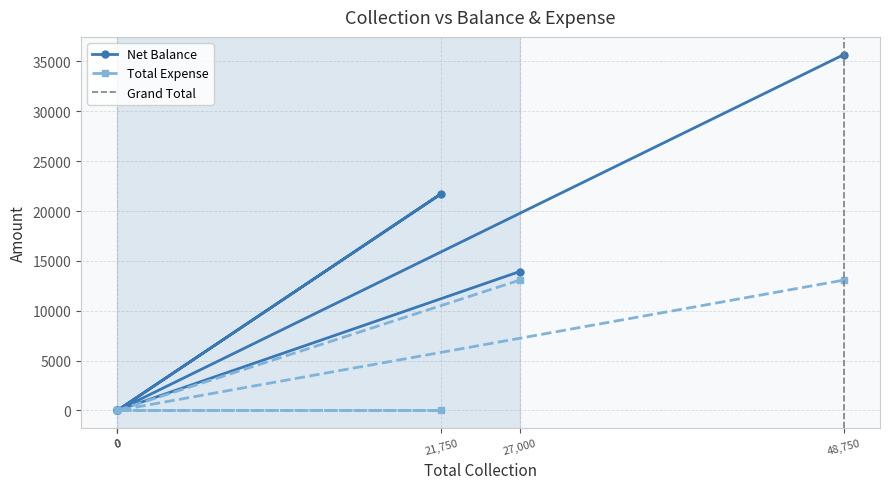

Reading right to left, extract all data points from this chart.

Net Balance: 48750=35680	0=0	21750=21750	0=0	0=0	27000=13930
Total Expense: 48750=13070	0=0	21750=0	0=0	0=0	27000=13070